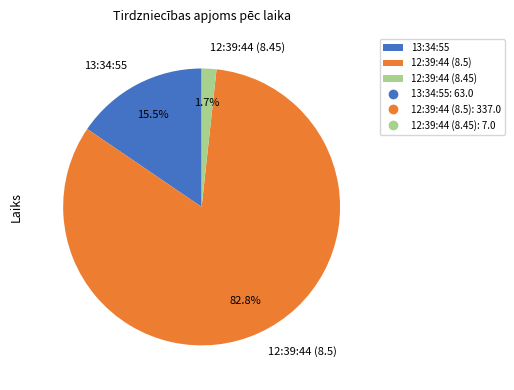

Which has a higher value, 12:39:44 (8.45) or 13:34:55?

13:34:55